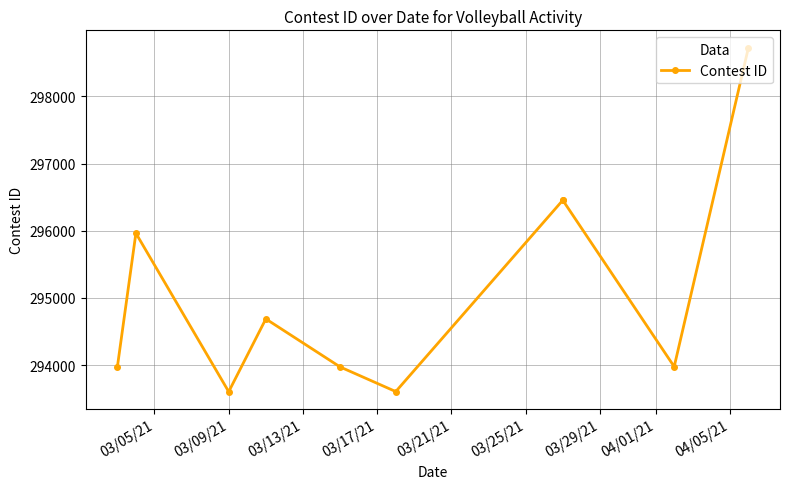

What is the ratio of the value at 03/17/21 to the value at 03/09/21?

1.0